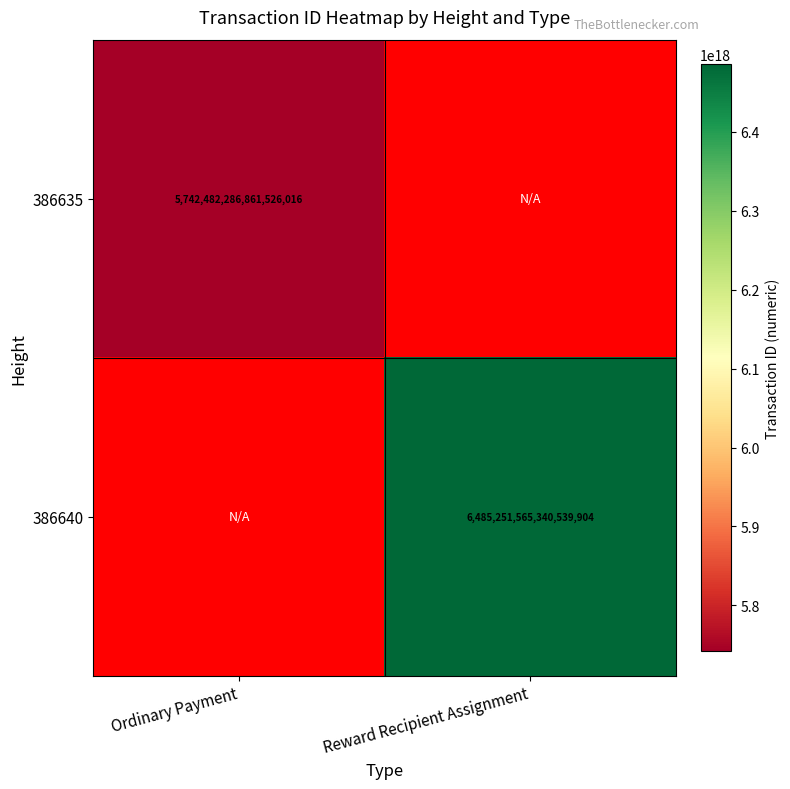

Is it true that 386640 equals 11535034500279345152.0 at Reward Recipient Assignment?

False